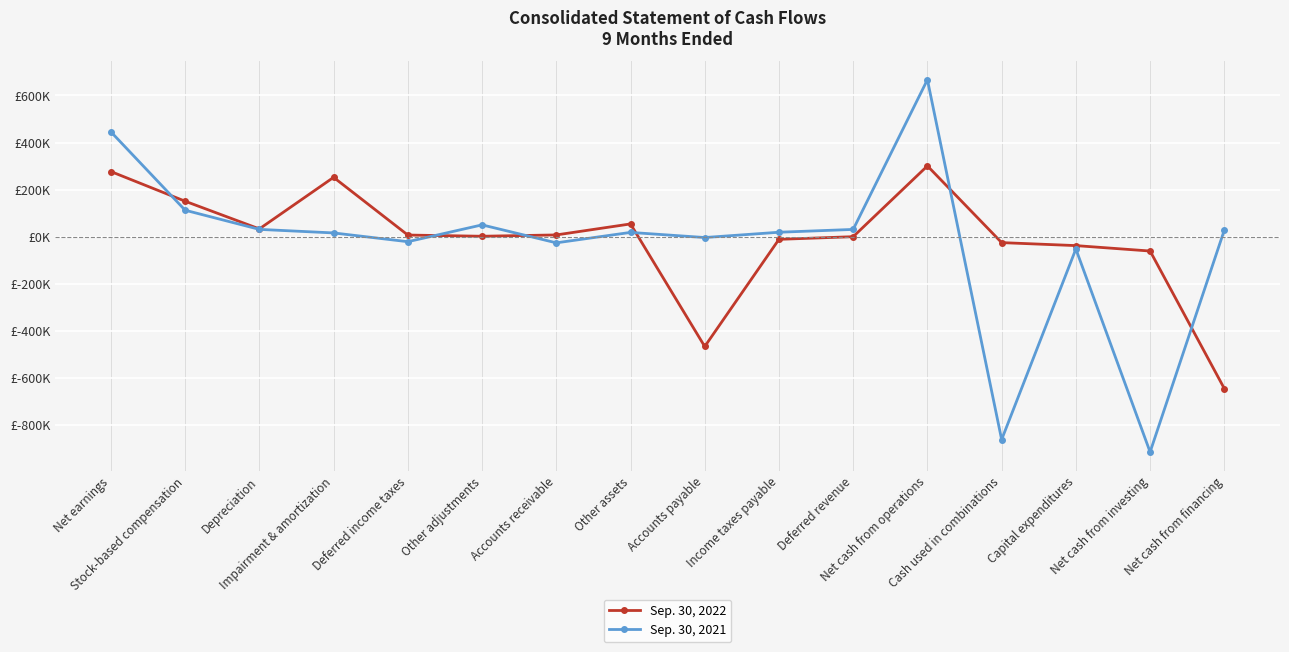

At Other assets, list the series in order from largest to smallest.

Sep. 30, 2022, Sep. 30, 2021